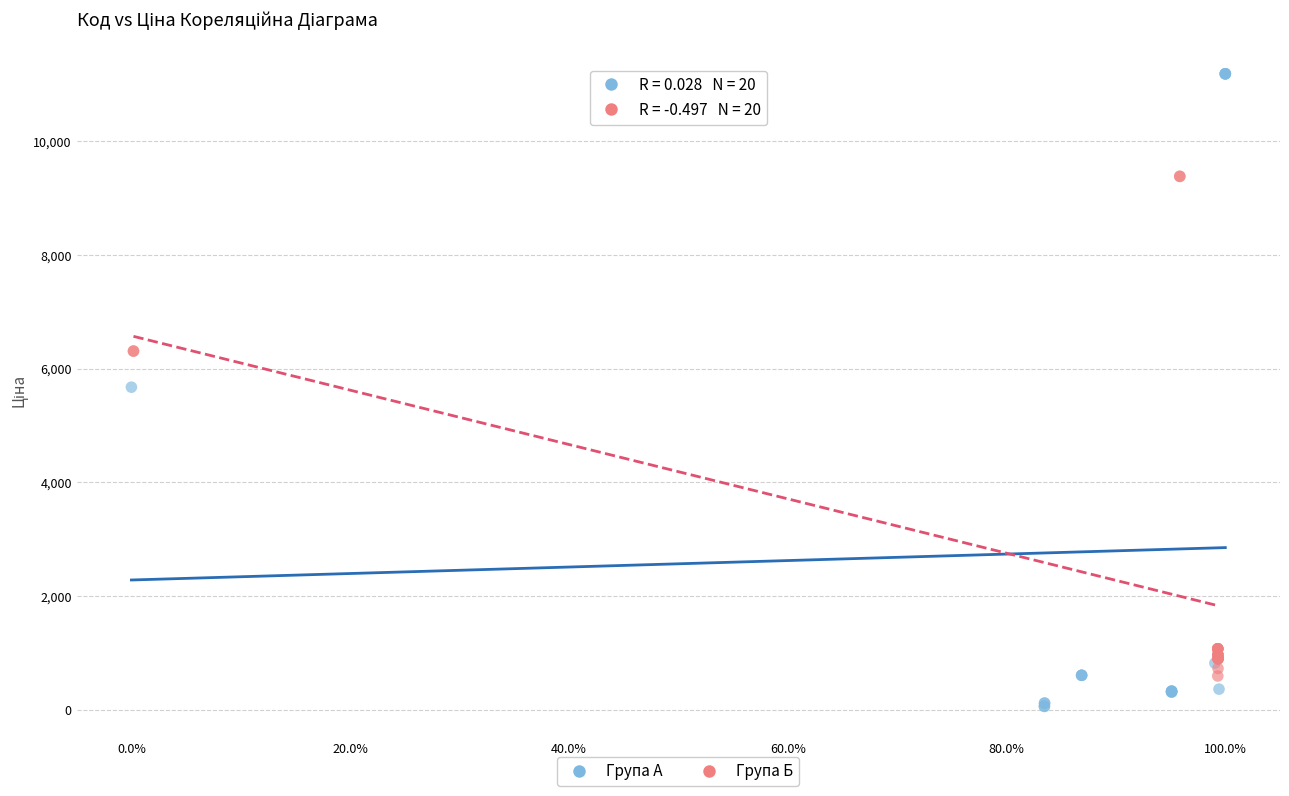

Which series has the largest Y range (max minus min)?

Група А